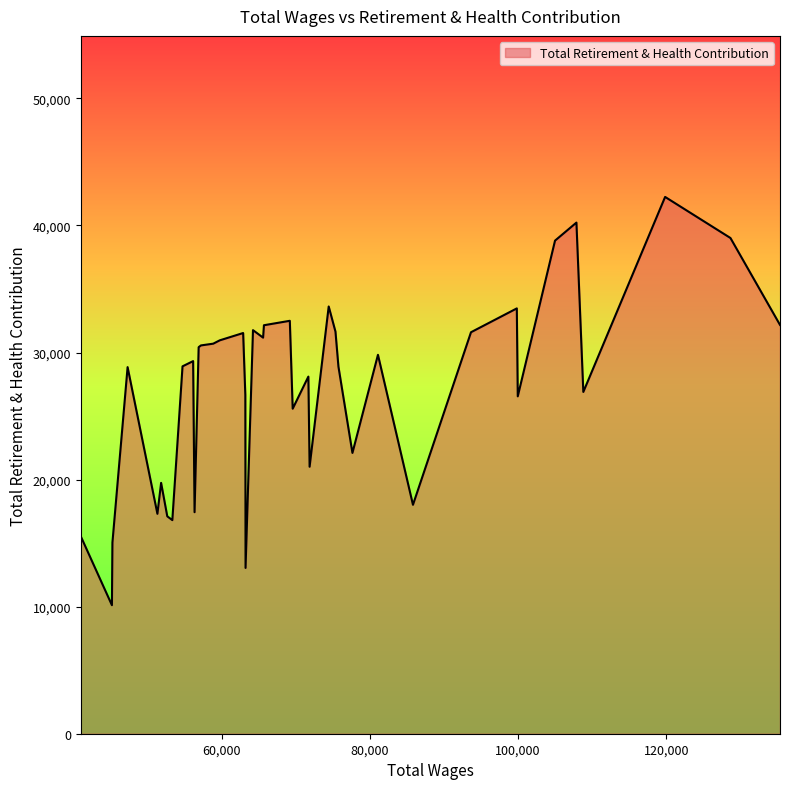

What is the minimum value shown in the chart?

10114